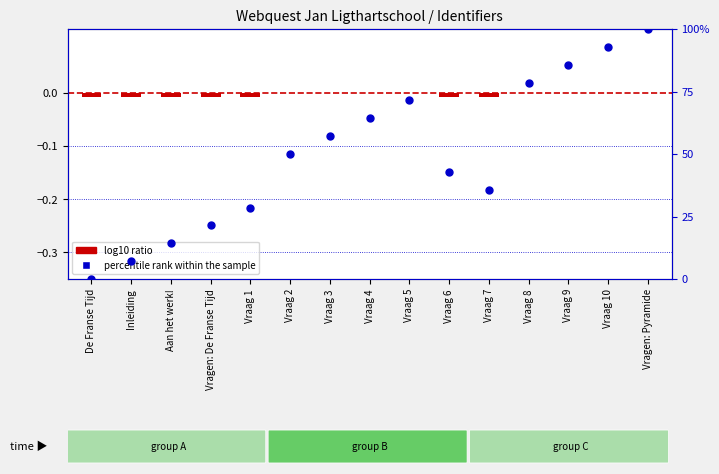

Which series contains the highest Y value?

percentile rank within the sample